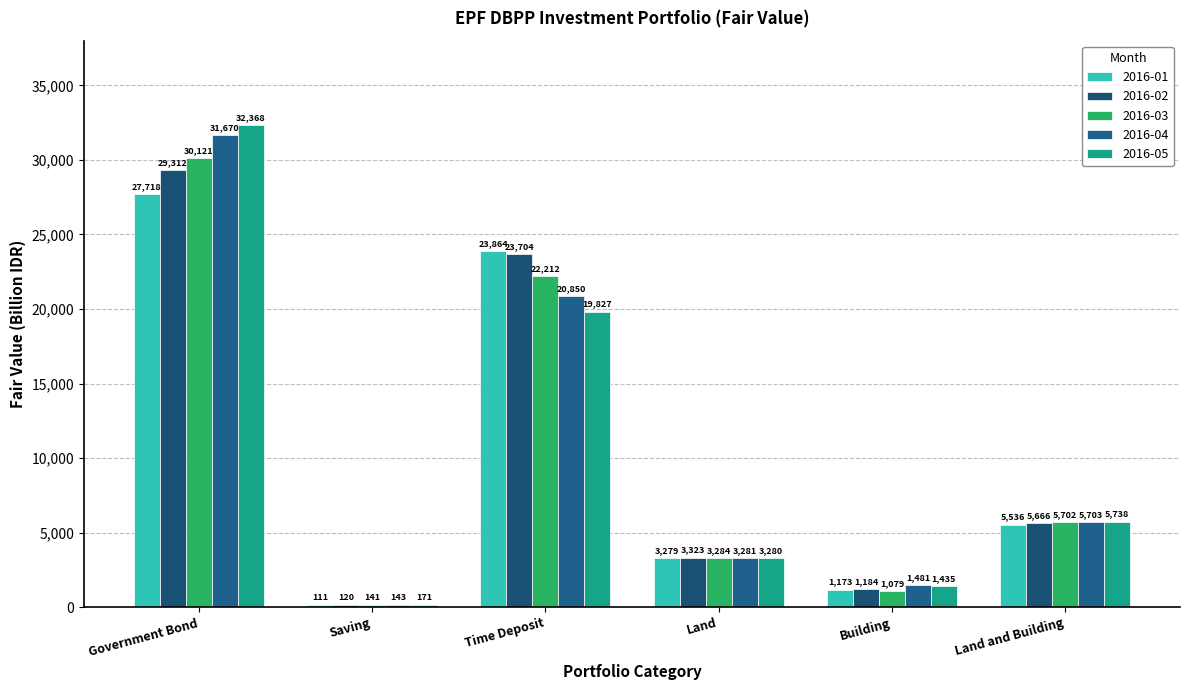

Rank the categories by 2016-05 value from lowest to highest.

Saving, Building, Land, Land and Building, Time Deposit, Government Bond